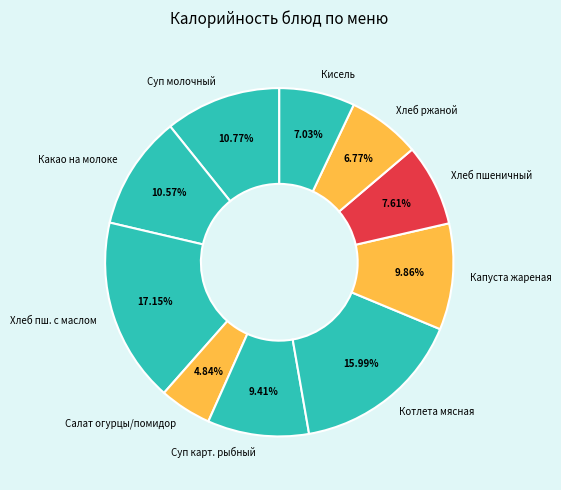

How much of the chart is everything except Какао на молоке?

89.4%